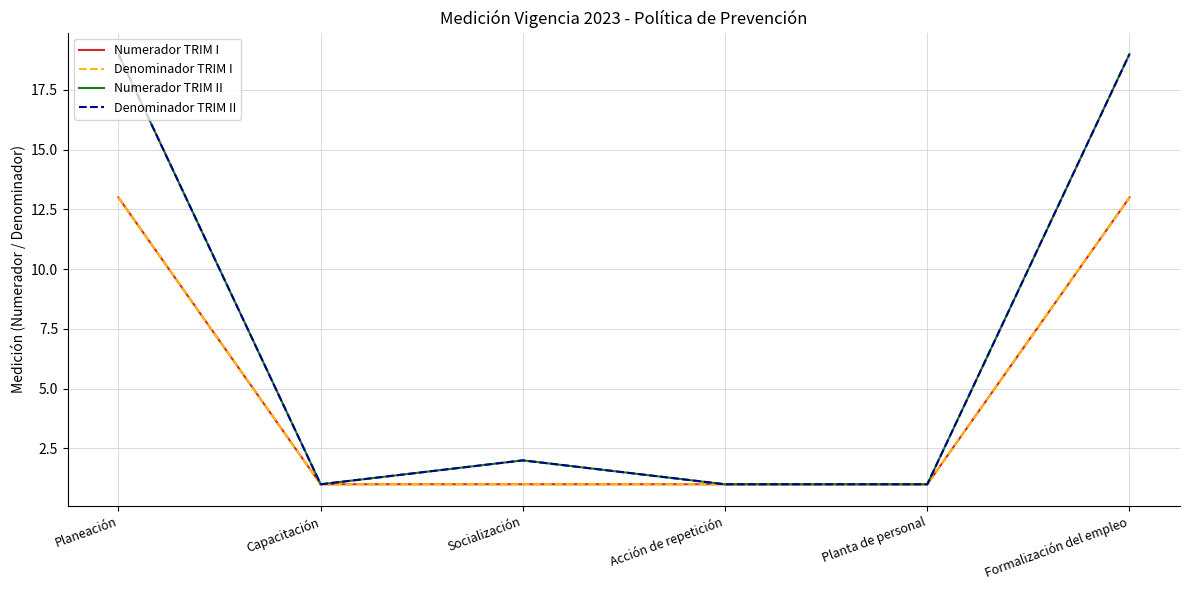

What position from the left is Planta de personal?

5